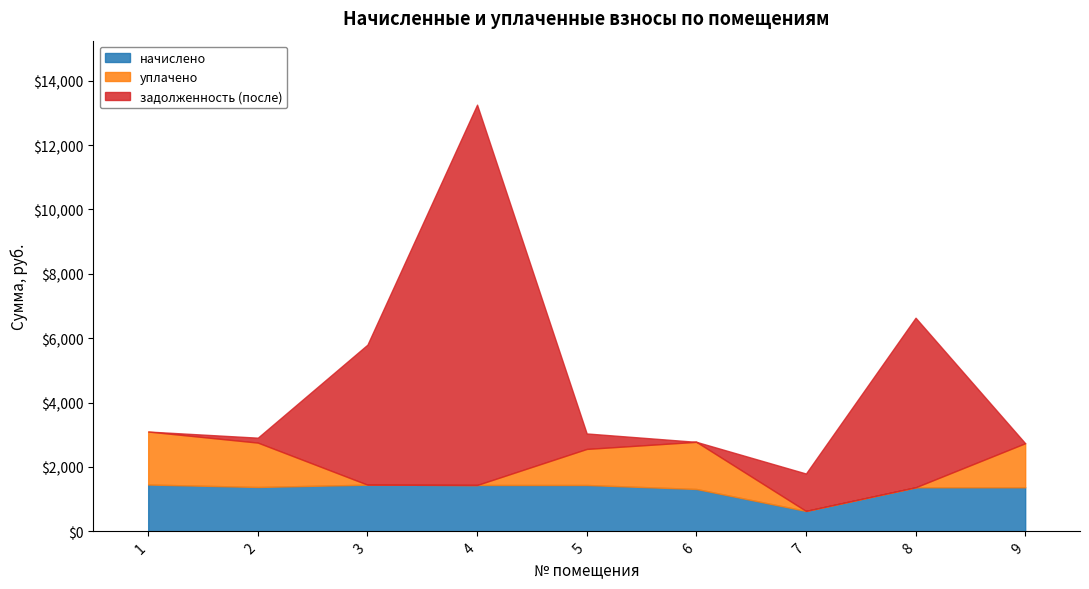

At how many categories does at least one series exceed 9409?

1